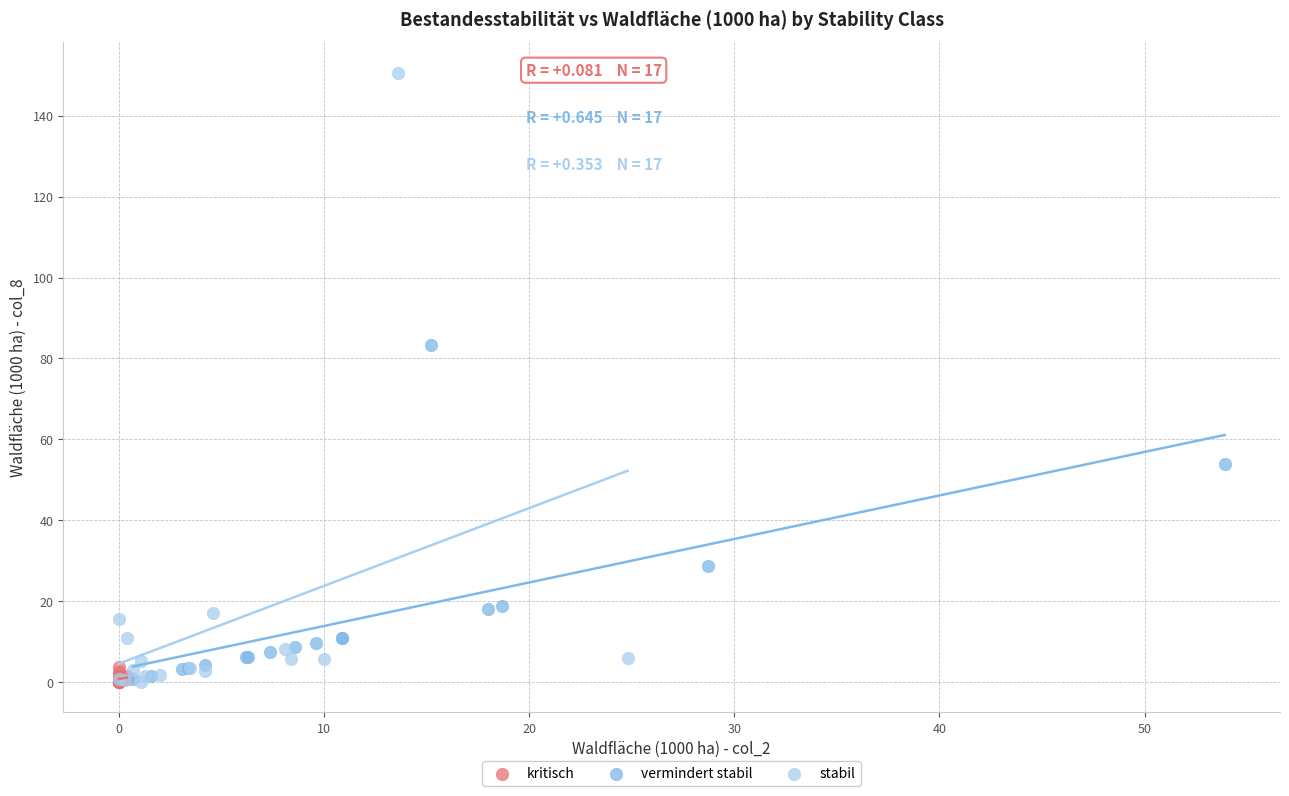

Which series contains the highest Y value?

stabil